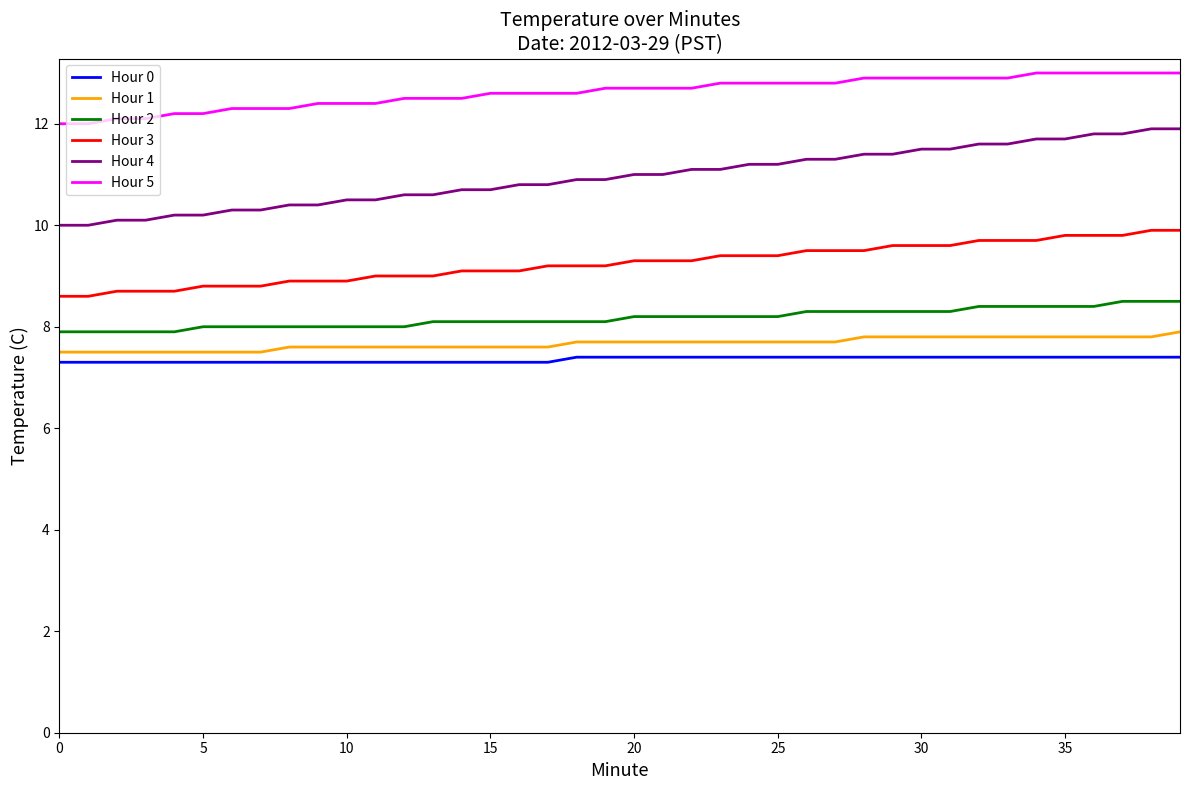

What is the smallest value displayed?

7.3